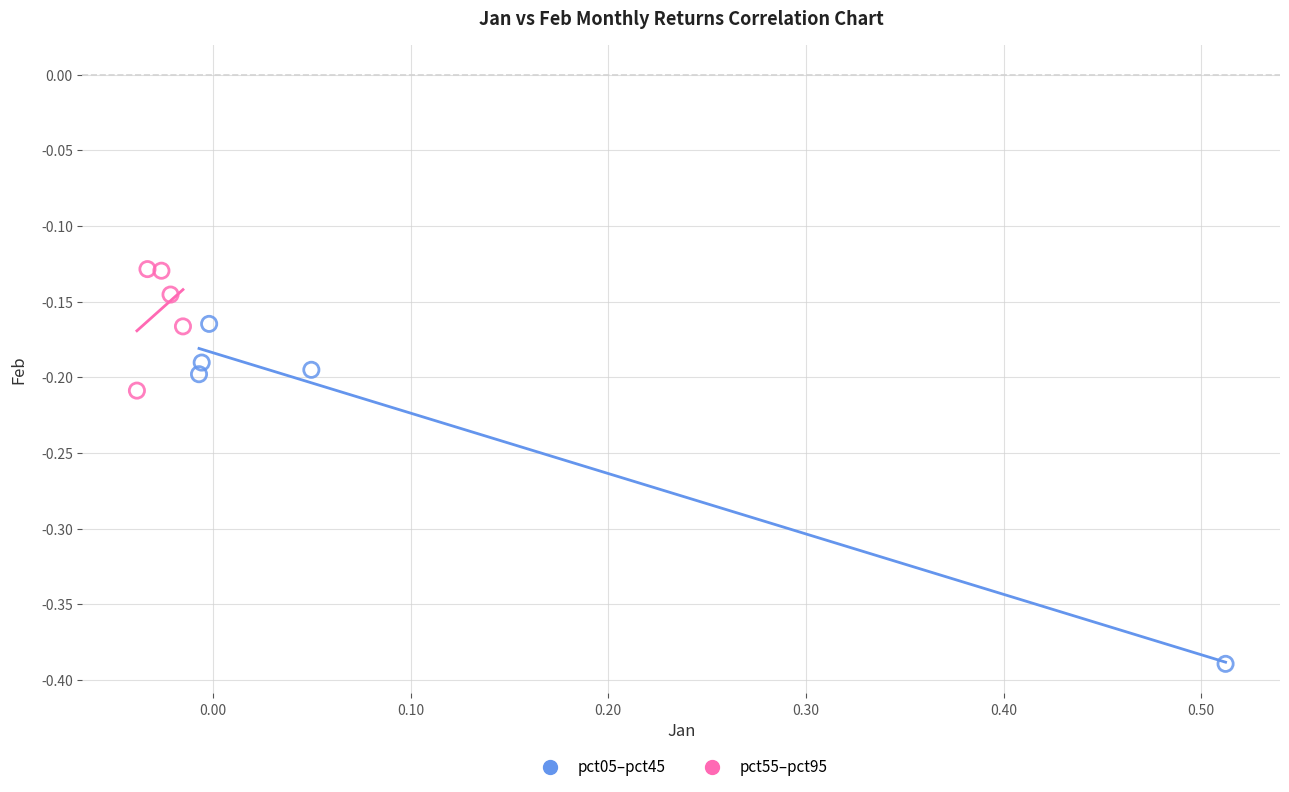

Which series has the largest Y range (max minus min)?

pct05–pct45